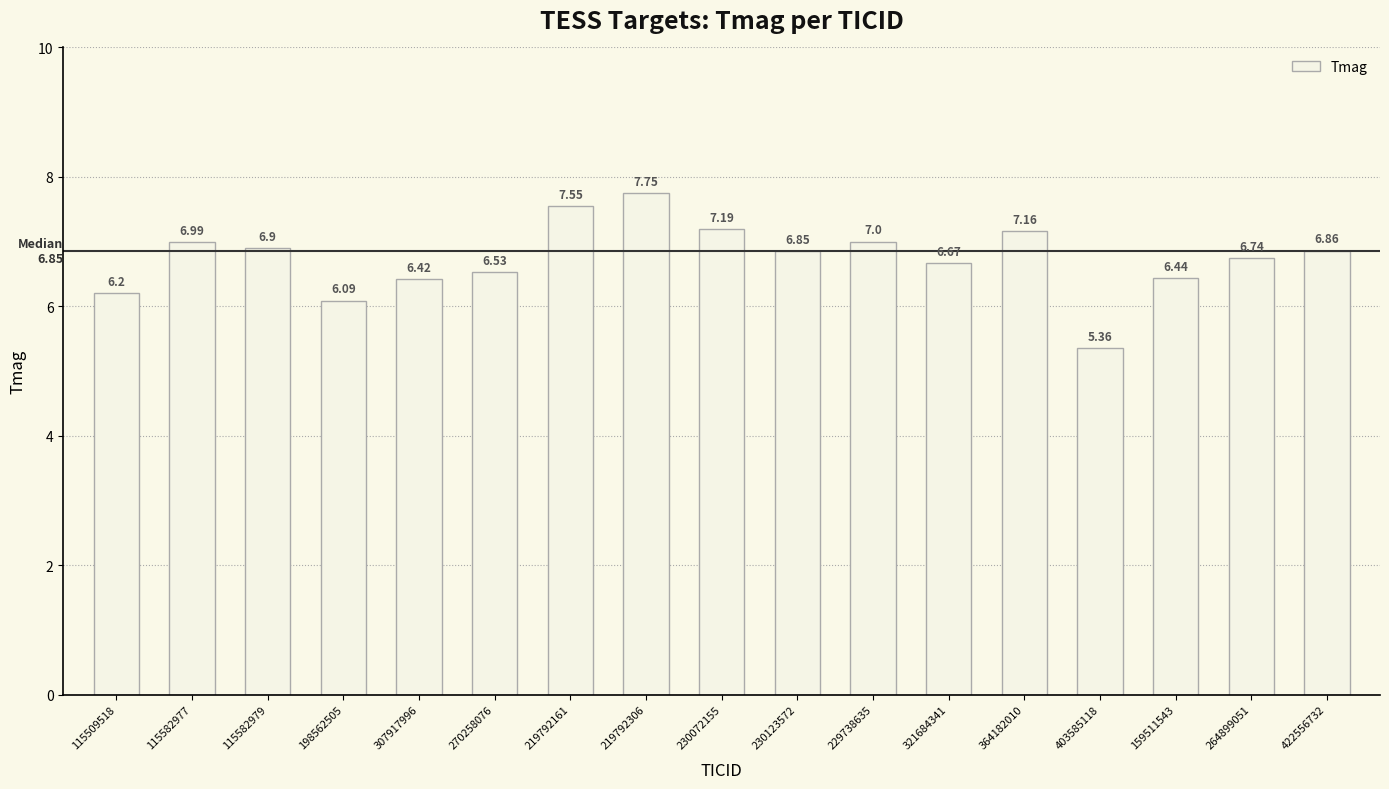

List the labels in order of value, smallest first.

403585118, 198562505, 115509518, 307917996, 159511543, 270258076, 321684341, 264899051, 230123572, 422556732, 115582979, 115582977, 229738635, 364182010, 230072155, 219792161, 219792306